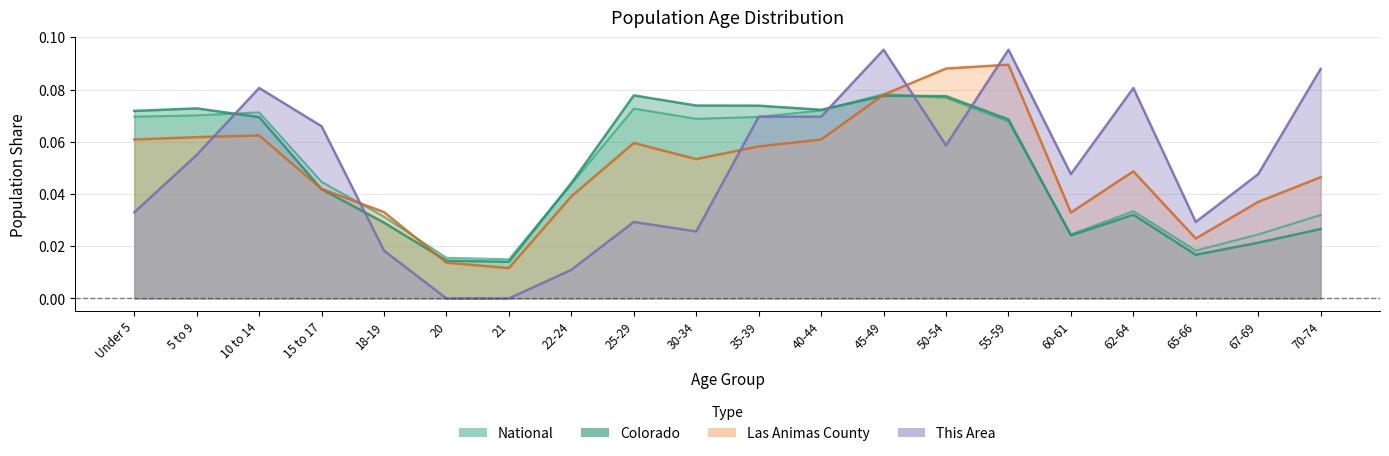

The value of Las Animas County at 40-44 is 0.1. True or false?

True